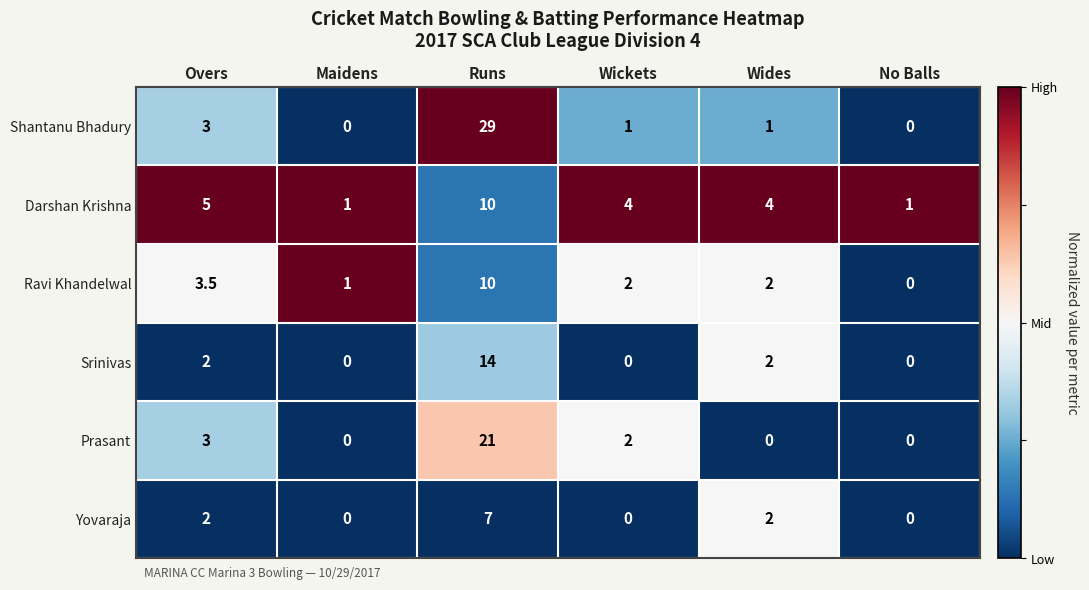

How many positive values does the Ravi Khandelwal series have?

5